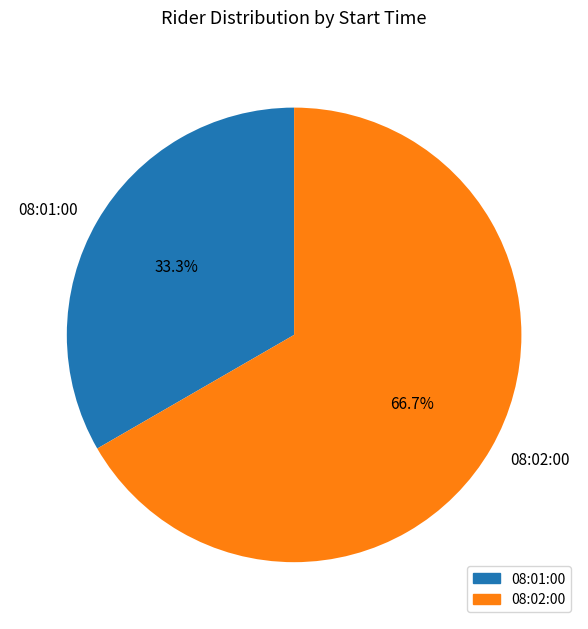

What is the largest slice in the pie chart?

08:02:00